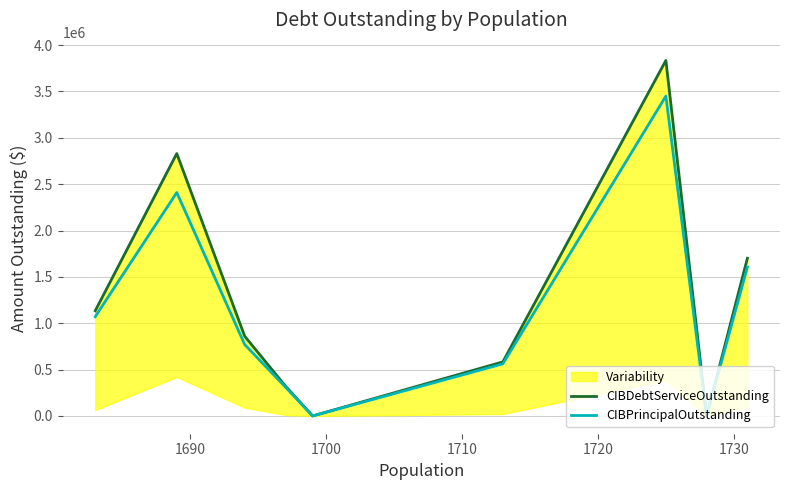

Is it true that CIBDebtServiceOutstanding equals 5444864.3 at 1740?

False